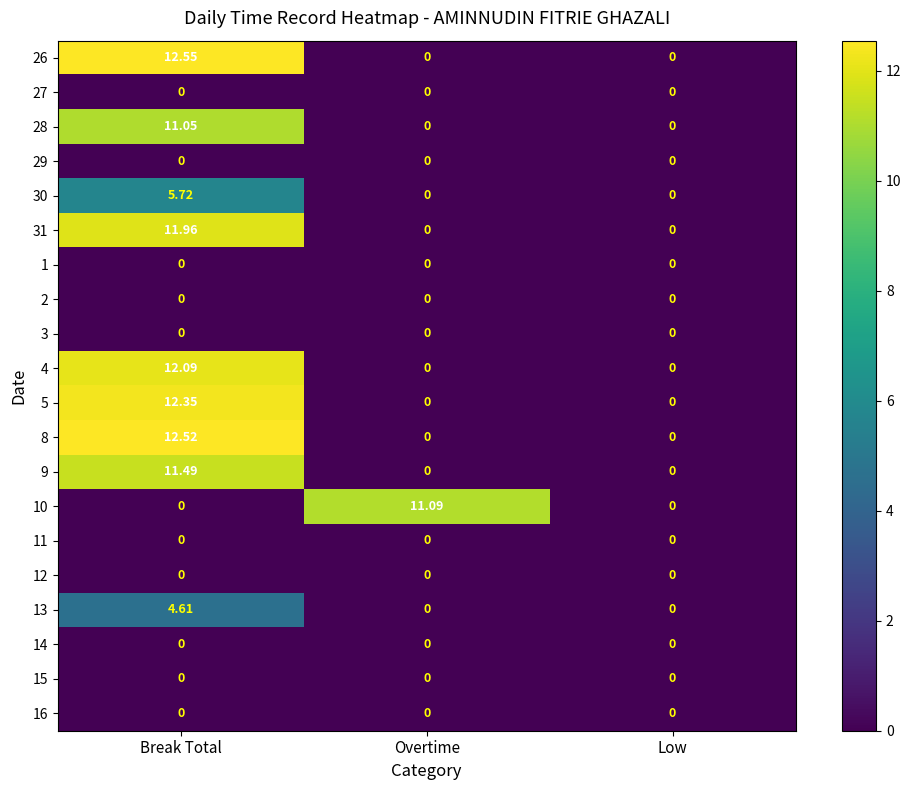

At which category is the sum across all series the highest?

Break Total